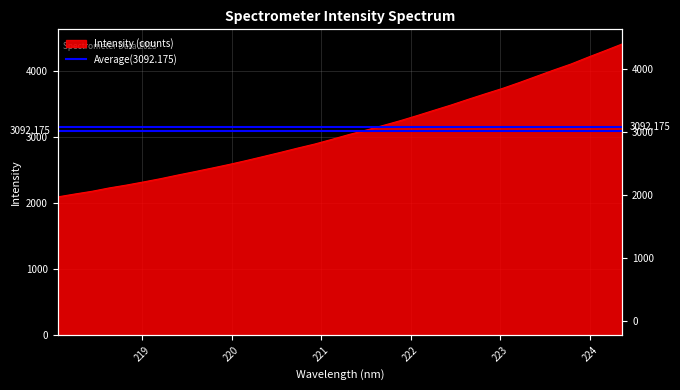

True or false: the data has more than 0 interior local peaks.

False